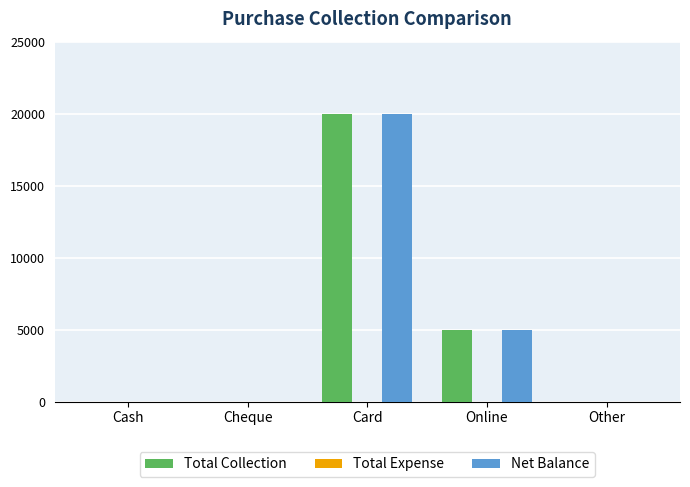

At which category does the chart reach its peak across all series?

Card